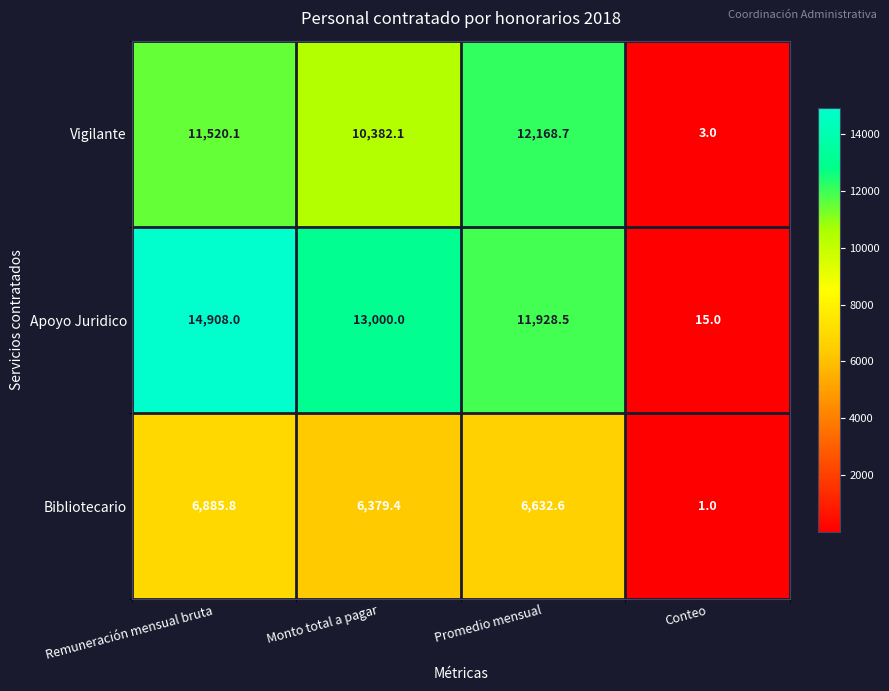

At which label is Vigilante closest to 6085?

Monto total a pagar